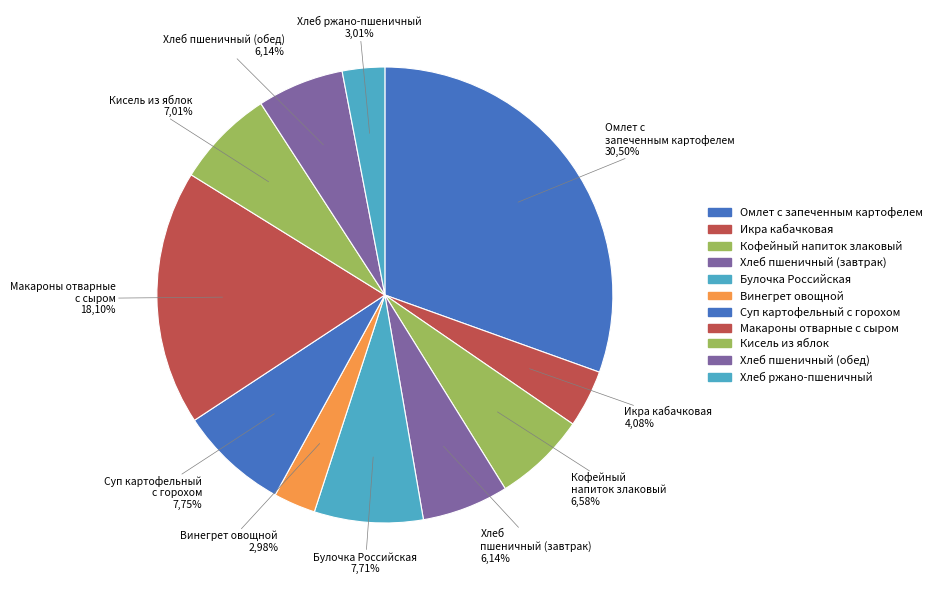

How much of the chart is everything except Кисель из яблок?

93.0%